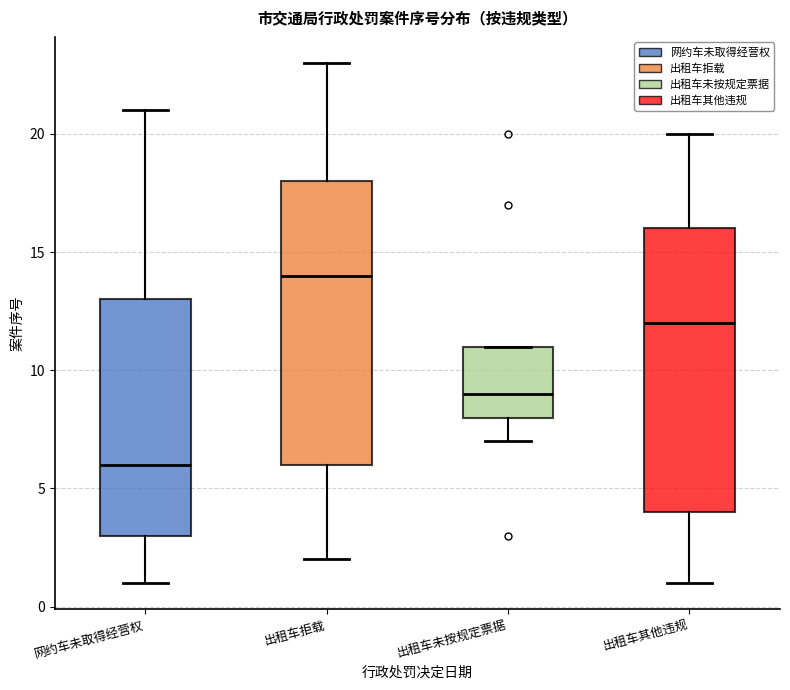

Reading left to right, transcribe this box plot: for each box, give where its median line is, the range the box spans, and where its two whiskers end, as read against the y-axis. The values are not printed on the chart, so give them approximately, as read against the axis.

网约车未取得经营权: median 6, box 3 to 13, whiskers 1 to 21
出租车拒载: median 14, box 6 to 18, whiskers 2 to 23
出租车未按规定票据: median 9, box 8 to 11, whiskers 7 to 11
出租车其他违规: median 12, box 4 to 16, whiskers 1 to 20